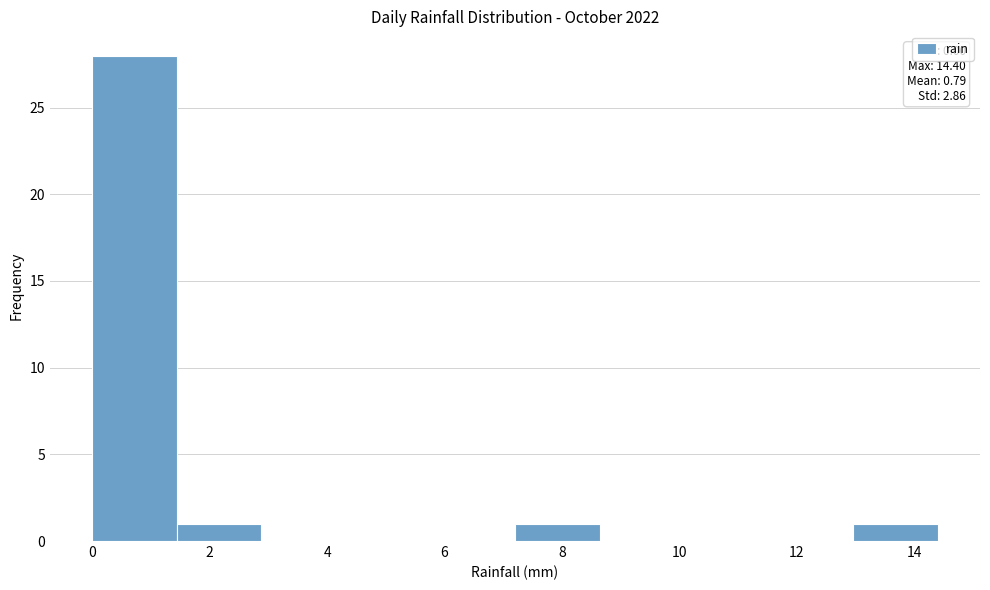

Which range on the x-axis has the tallest bar?

0.00 to 1.44